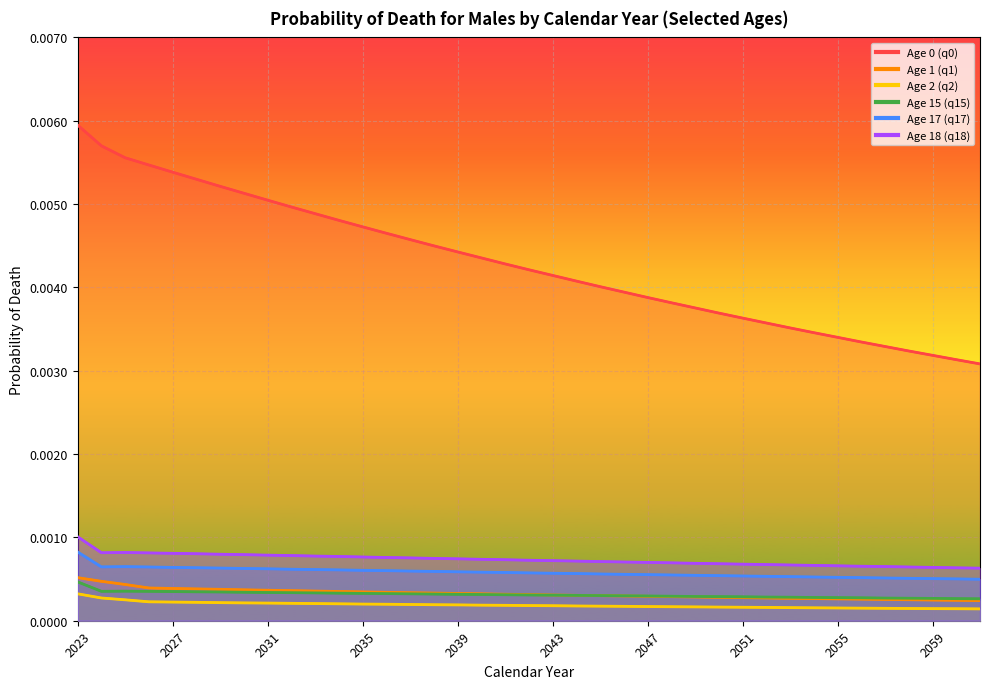

The Age 18 (q18) series shows 0.0 at 2060. True or false?

True